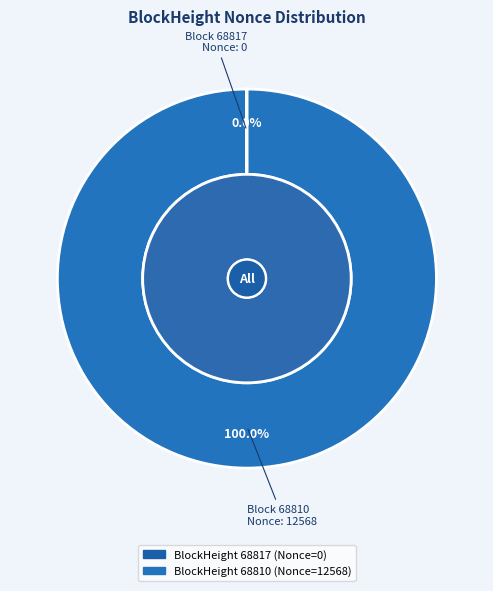

How many slices are in this pie chart?

2